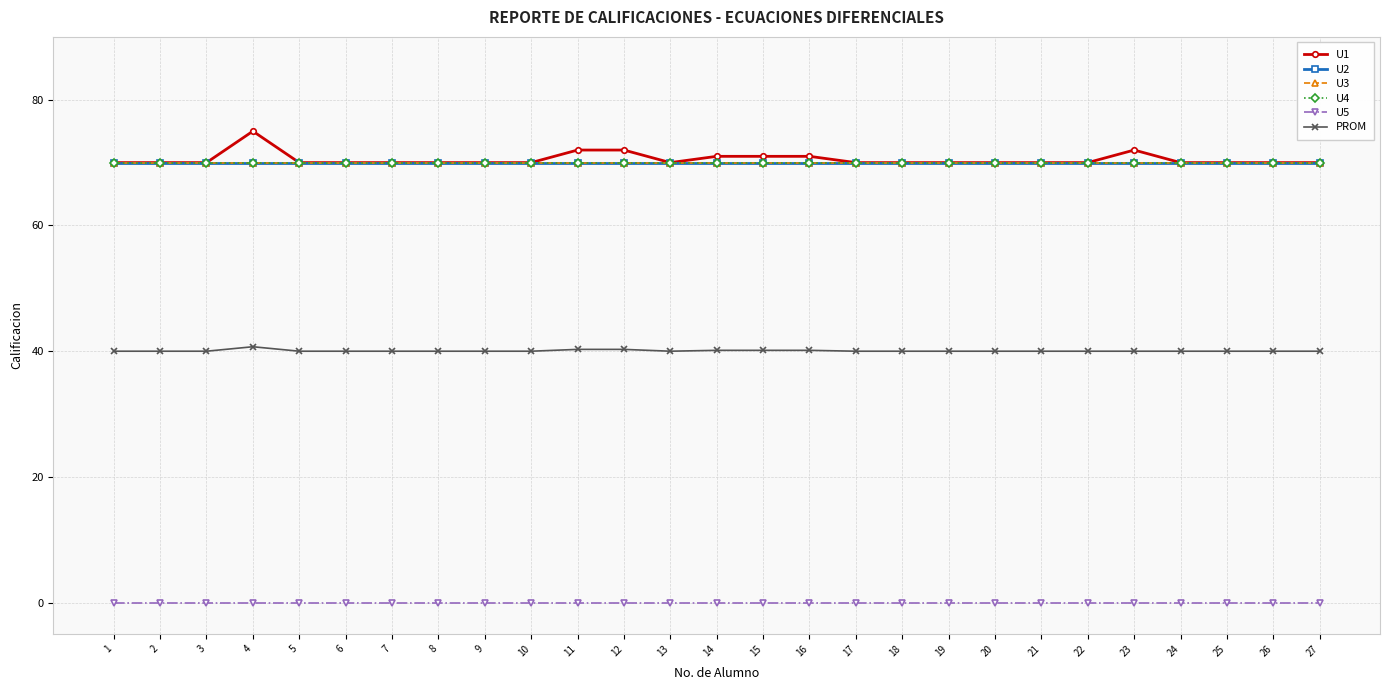

Is this an area chart (filled region under the line)?

No